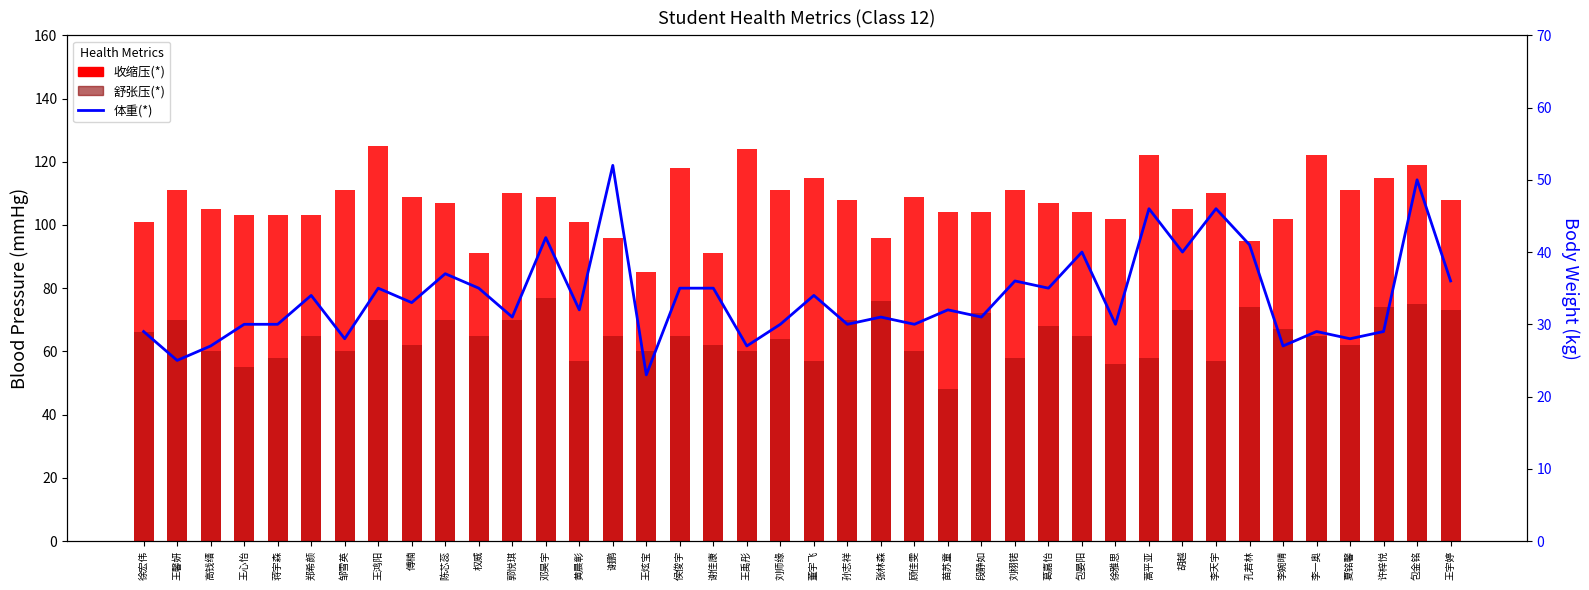

The value of 舒张压(*) at 段静如 is 105. True or false?

False